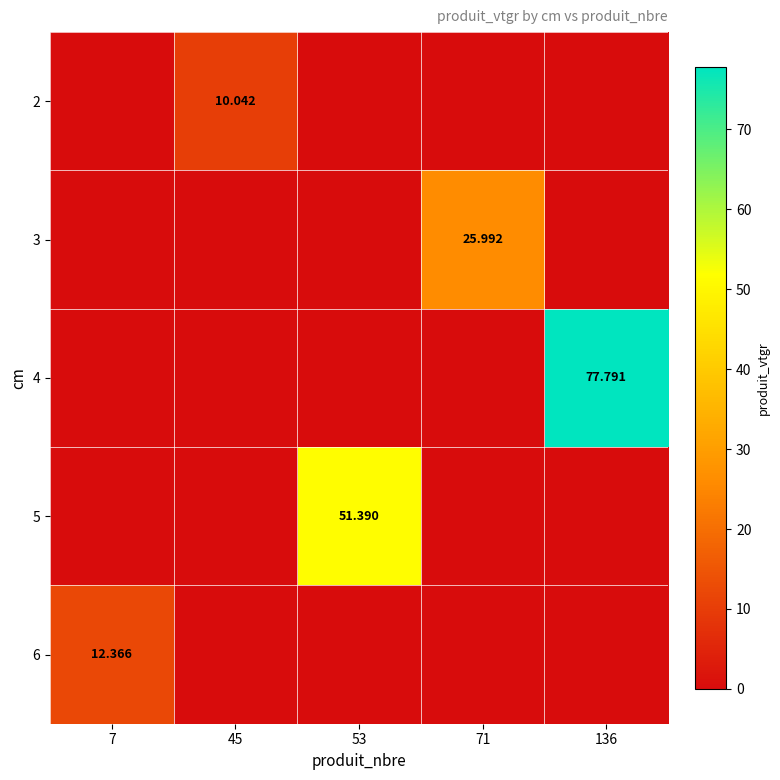

Which category has the highest value across all series?

136